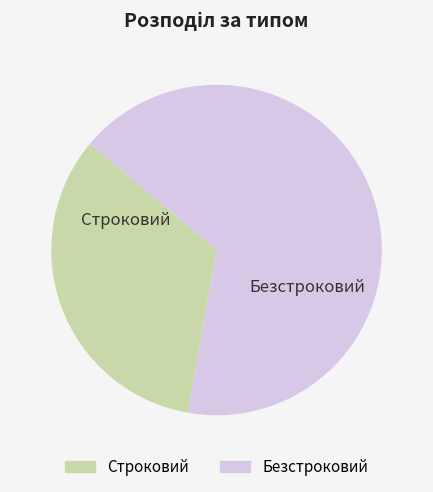

Between Безстроковий and Строковий, which is larger?

Безстроковий